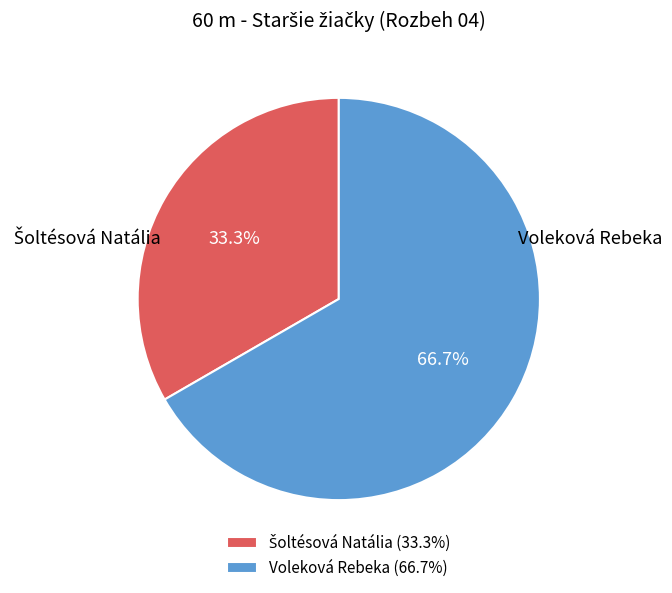

How many segments does this pie chart have?

2